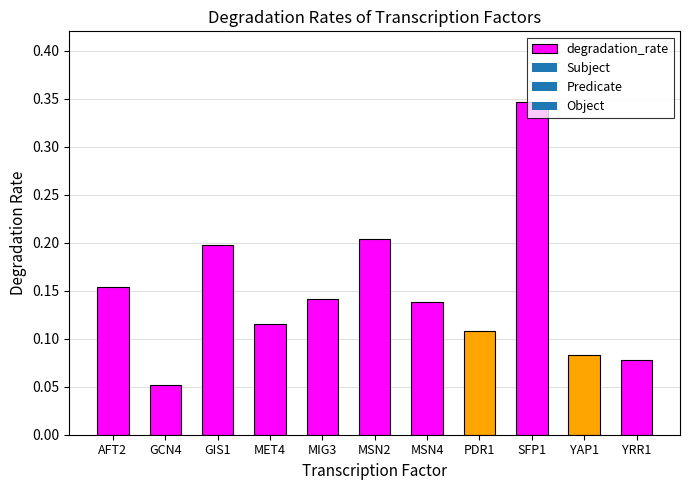

What is the sum of all values?

1.6